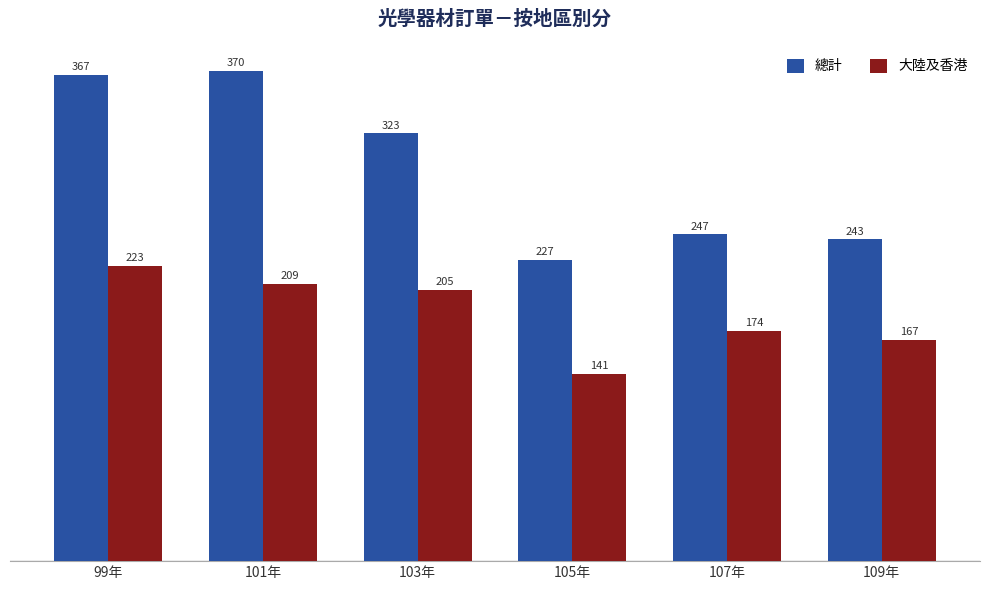

List the series in order of their overall mean, highest first.

總計, 大陸及香港